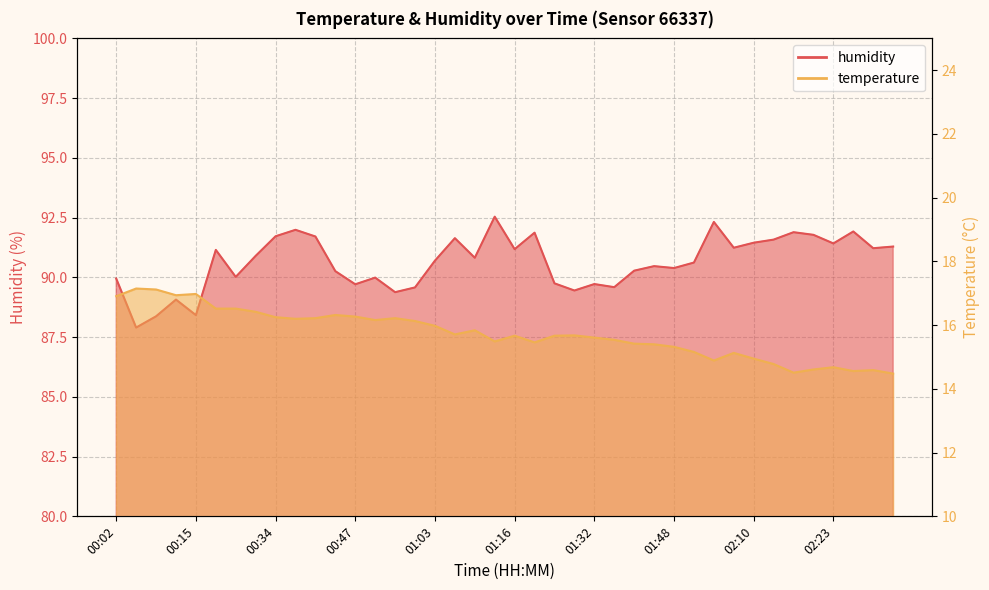

Is the value of temperature at 00:02 greater than the value of humidity at 00:31?

No